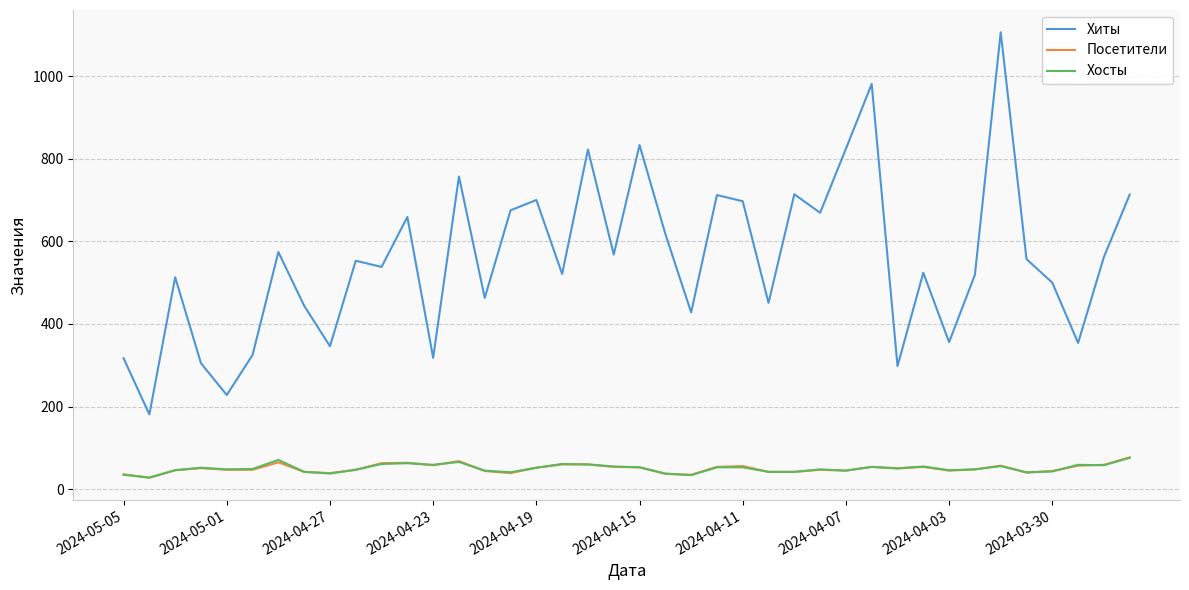

What are all the series names shown in the legend?

Хиты, Посетители, Хосты